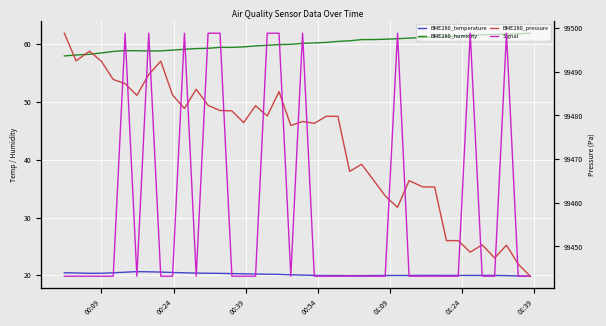

What is the minimum value shown in the chart?

-67.0